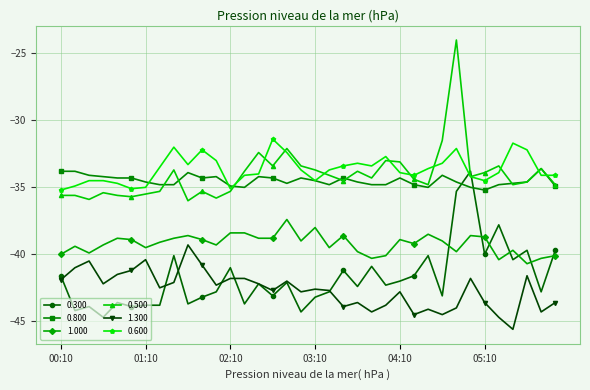

Which series has the largest range (max minus min)?

0.500